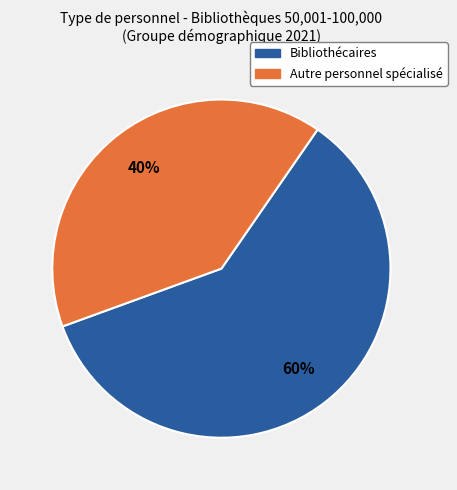

To the nearest percent, what is the average slice percentage?

50%